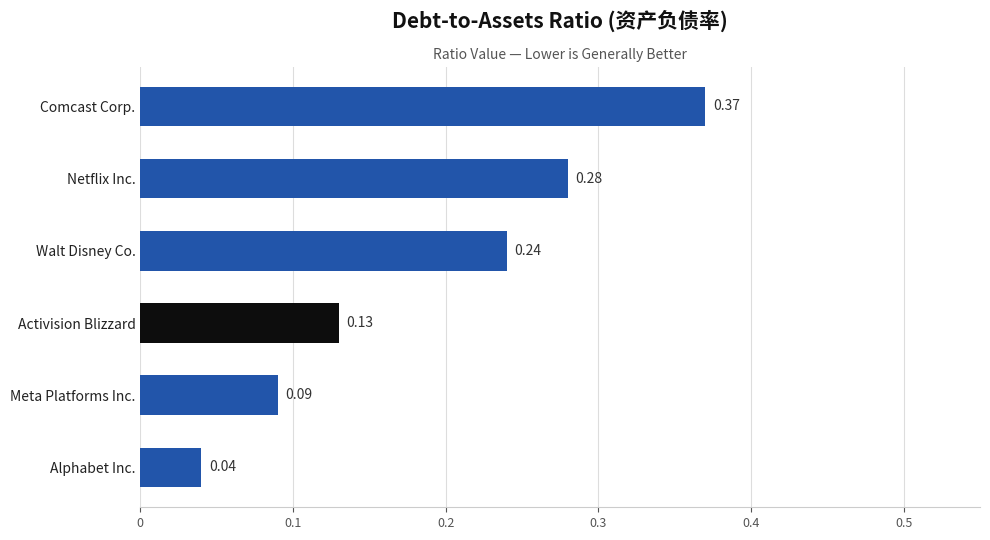

Which category has the highest value across all series?

Comcast Corp.